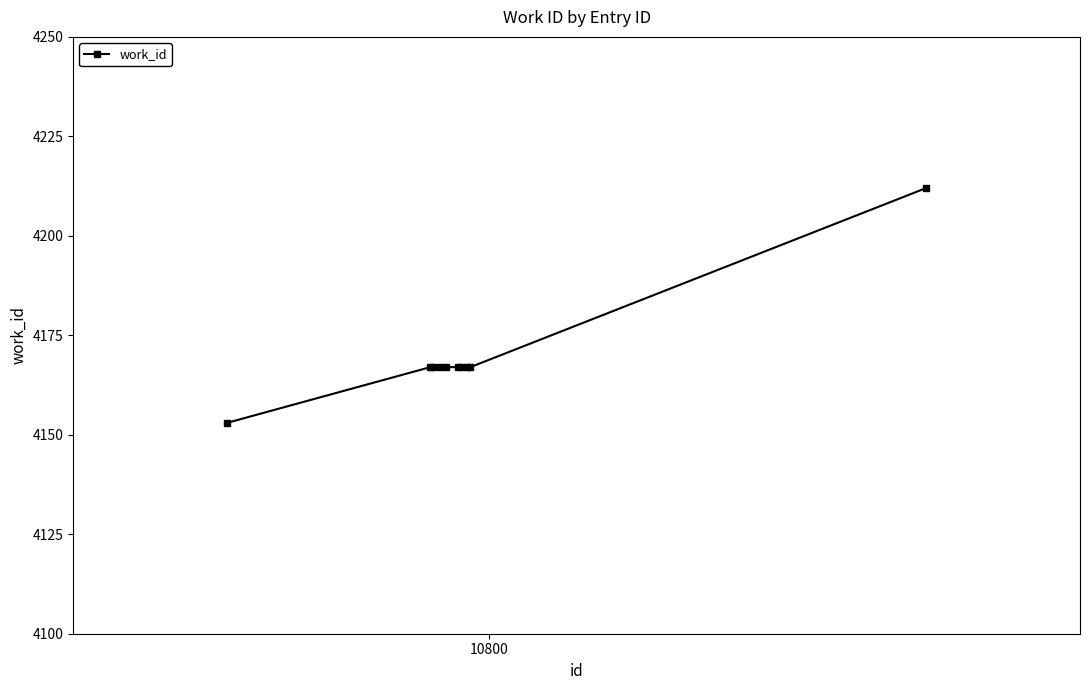

Reading left to right, what are all the values shown in this chart?

4153	4167	4167	4167	4167	4167	4167	4167	4167	4212